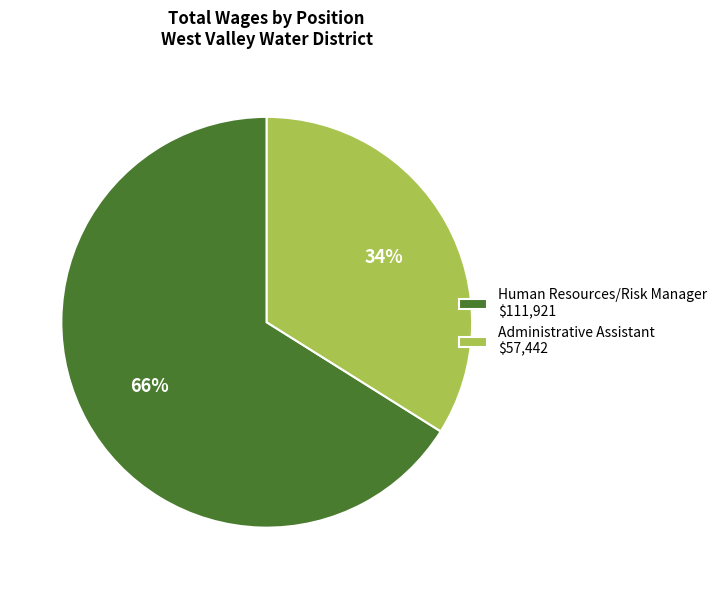

To the nearest percent, what is the average slice percentage?

50%